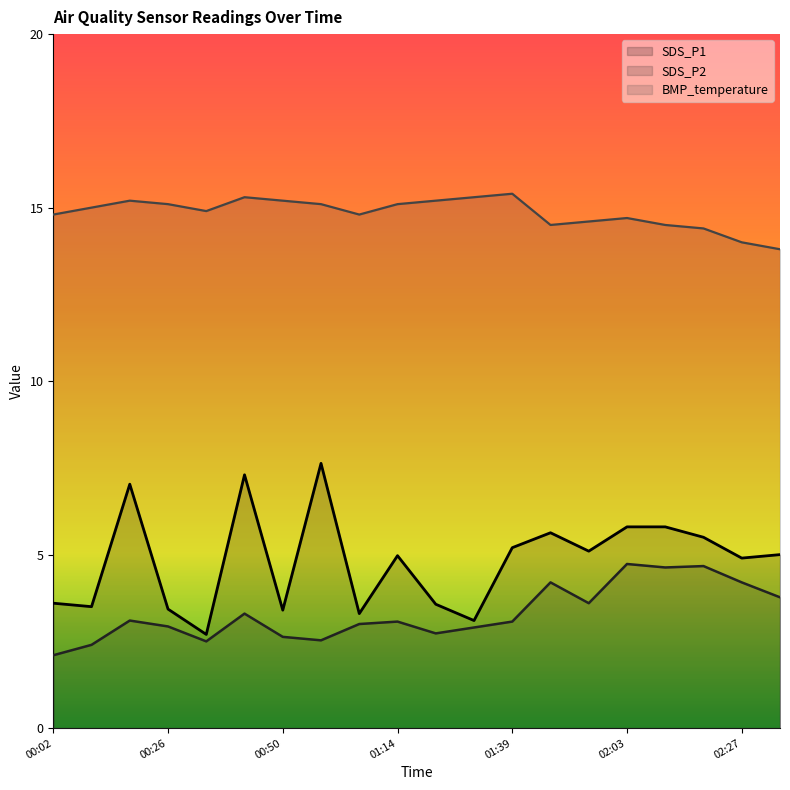

What is the average value of the SDS_P1 series?

4.8